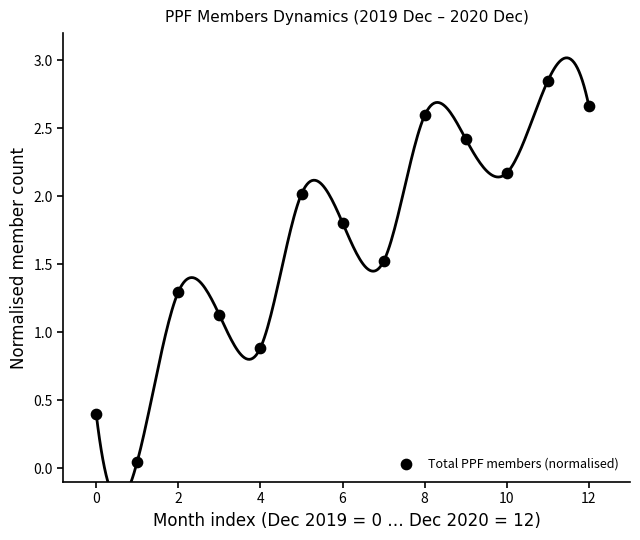

How many data points are displayed?

13